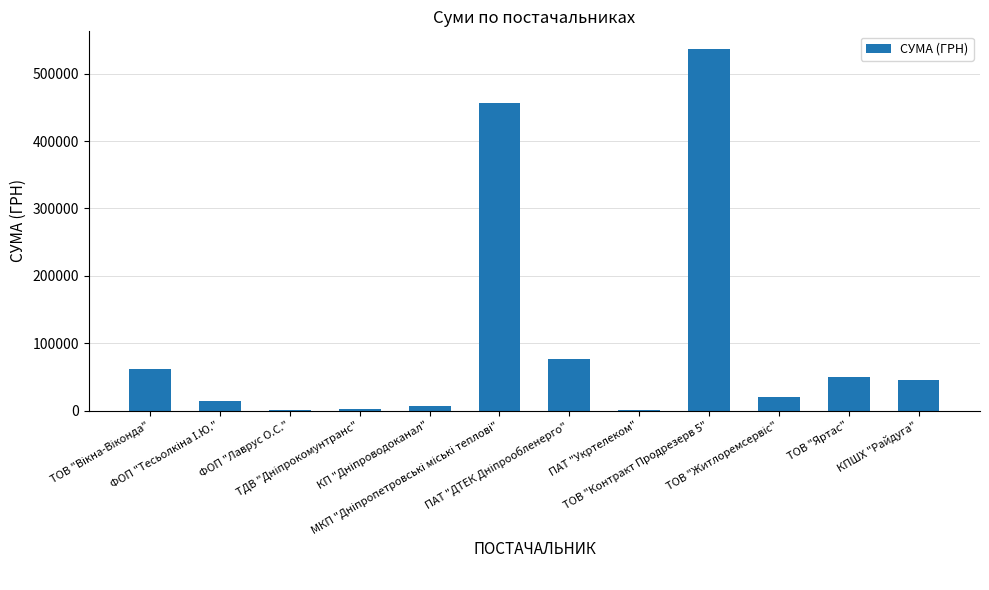

What is the average value?

105682.7